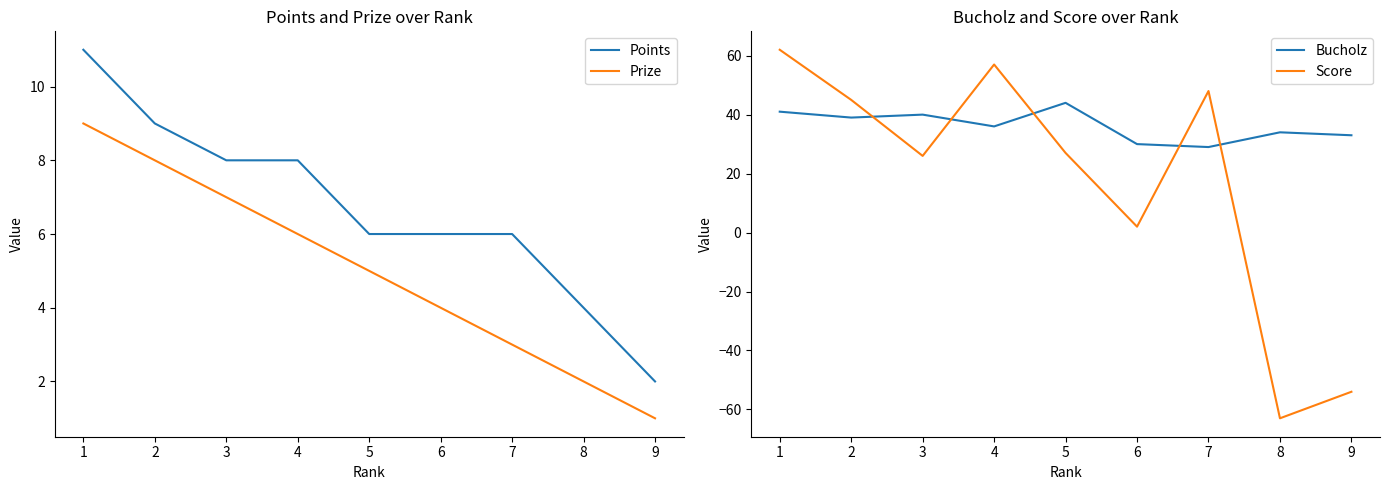

What is the total value across all series at 2?

101